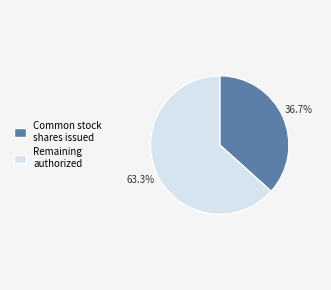

Which slice represents more than half of the pie?

Remaining authorized